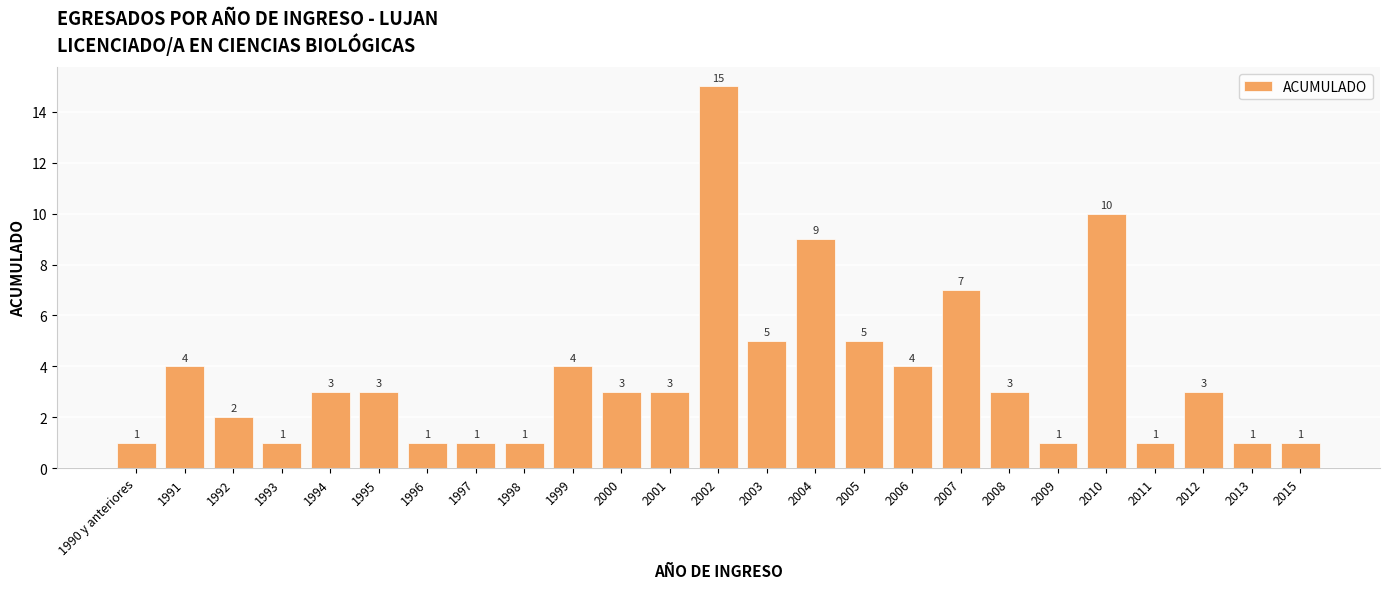

What is the value of the 1st bar from the left?

1